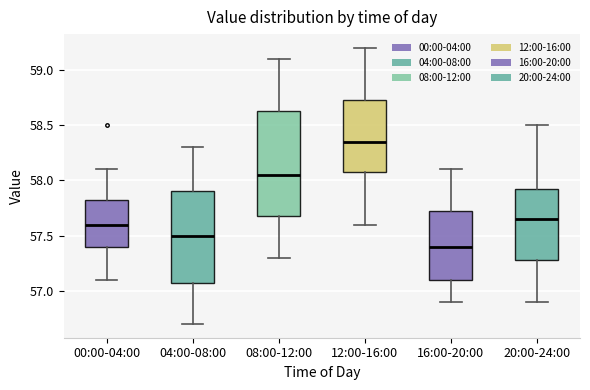

Which box has the highest median line?

12:00-16:00